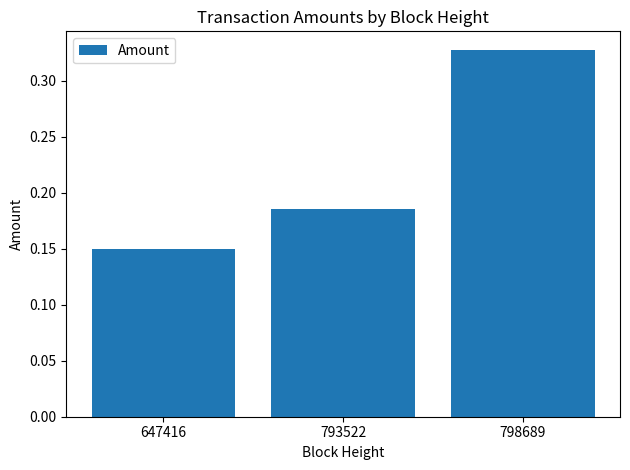

How many bars are there in total?

3